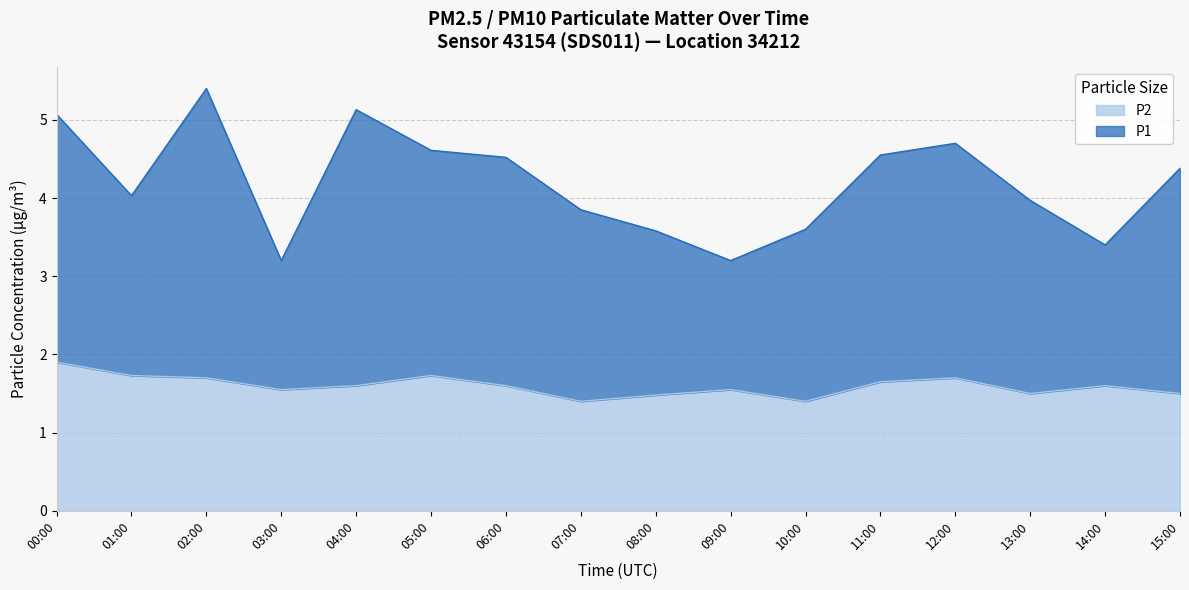

How many lines are shown in the chart?

2